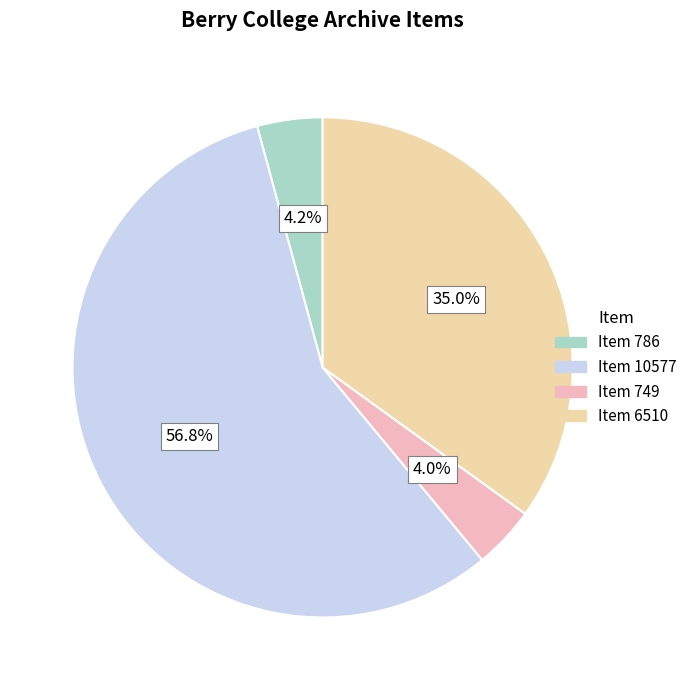

Between Item 6510 and Item 786, which is larger?

Item 6510